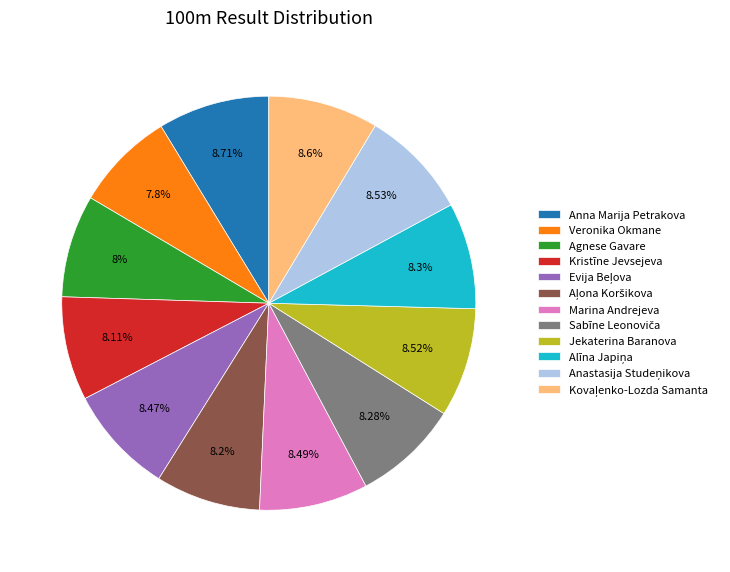

What is the ratio of the value at Marina Andrejeva to the value at Veronika Okmane?

1.1